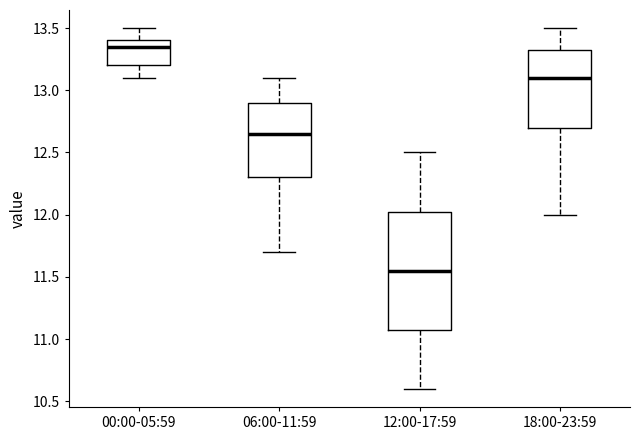

Which box is the tallest, from its lower edge to its upper edge?

12:00-17:59